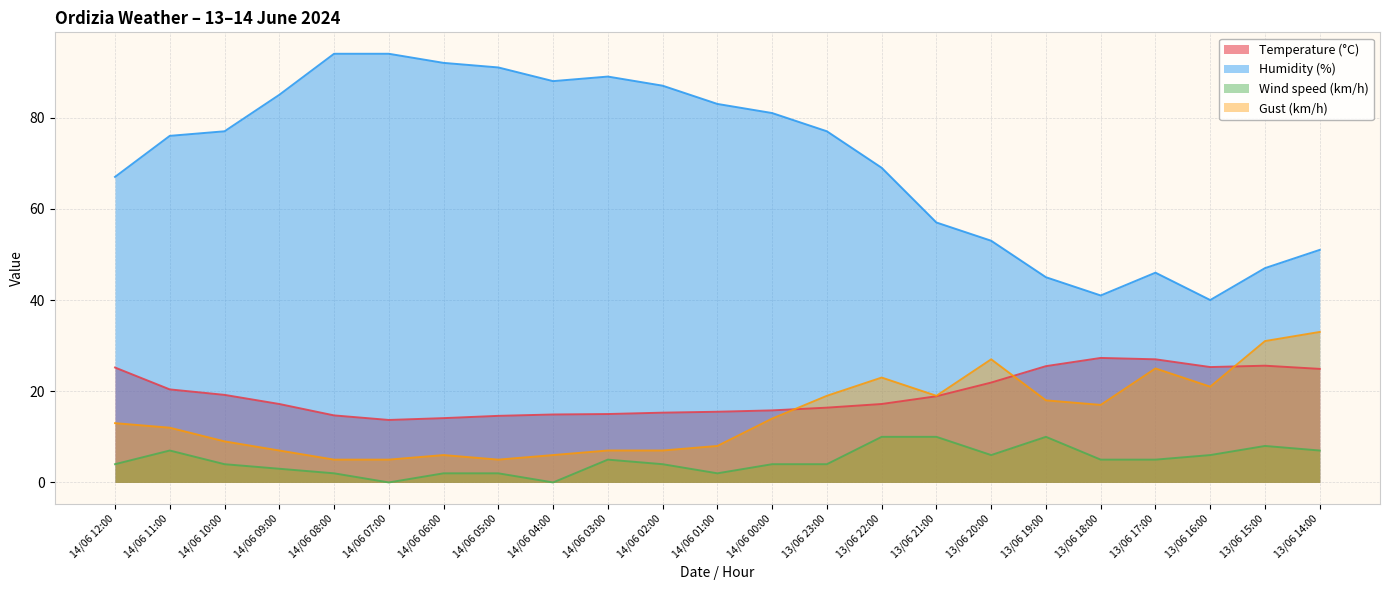

What is the minimum value for Temperature (°C)?

13.7